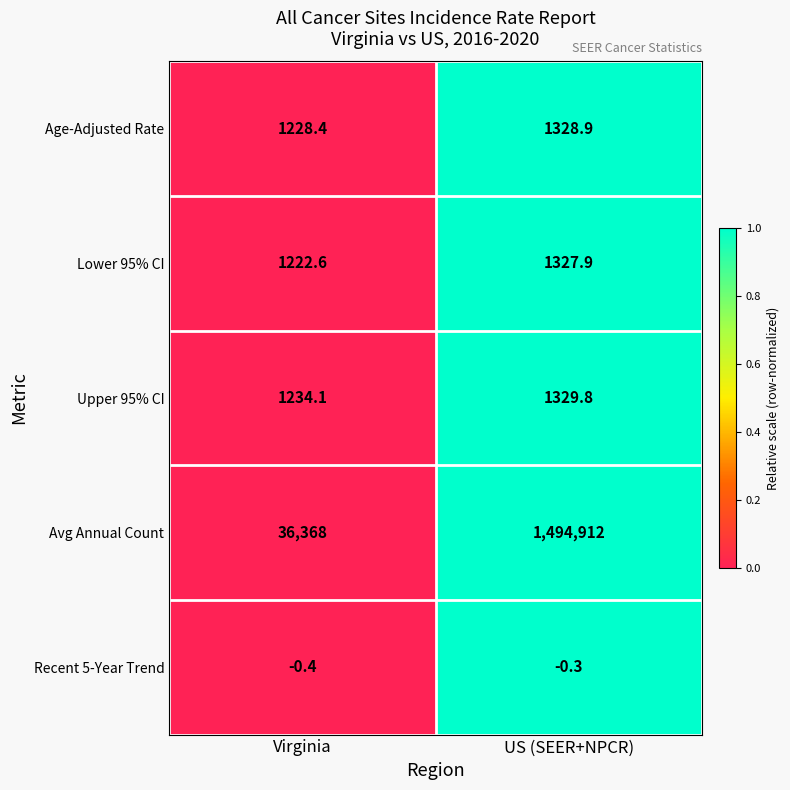

How many data points in Lower 95% CI are less than 1327?

1